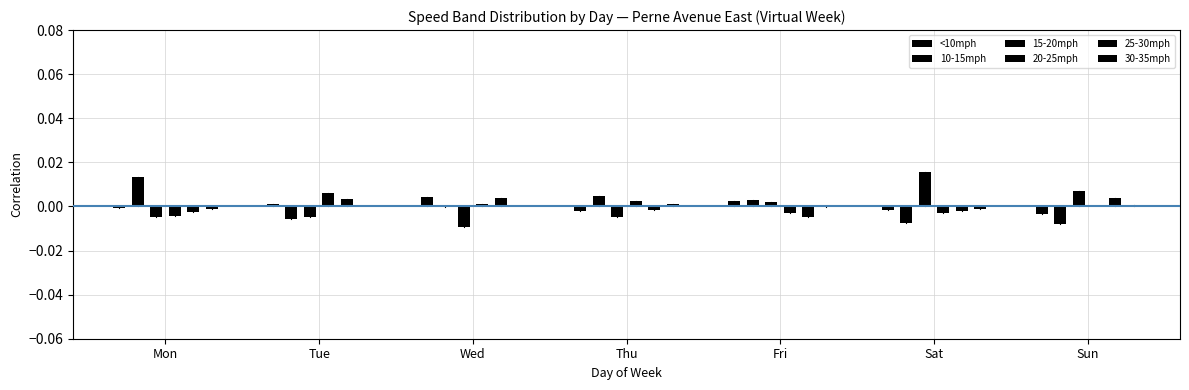

Reading left to right, list all the values displayed in this chart.

<10mph: Mon=-0.0	Tue=0.0	Wed=0.0	Thu=-0.0	Fri=0.0	Sat=-0.0	Sun=-0.0
10-15mph: Mon=0.0	Tue=-0.0	Wed=-0.0	Thu=0.0	Fri=0.0	Sat=-0.0	Sun=-0.0
15-20mph: Mon=-0.0	Tue=-0.0	Wed=-0.0	Thu=-0.0	Fri=0.0	Sat=0.0	Sun=0.0
20-25mph: Mon=-0.0	Tue=0.0	Wed=0.0	Thu=0.0	Fri=-0.0	Sat=-0.0	Sun=0.0
25-30mph: Mon=-0.0	Tue=0.0	Wed=0.0	Thu=-0.0	Fri=-0.0	Sat=-0.0	Sun=0.0
30-35mph: Mon=-0.0	Tue=0.0	Wed=0.0	Thu=0.0	Fri=-0.0	Sat=-0.0	Sun=0.0